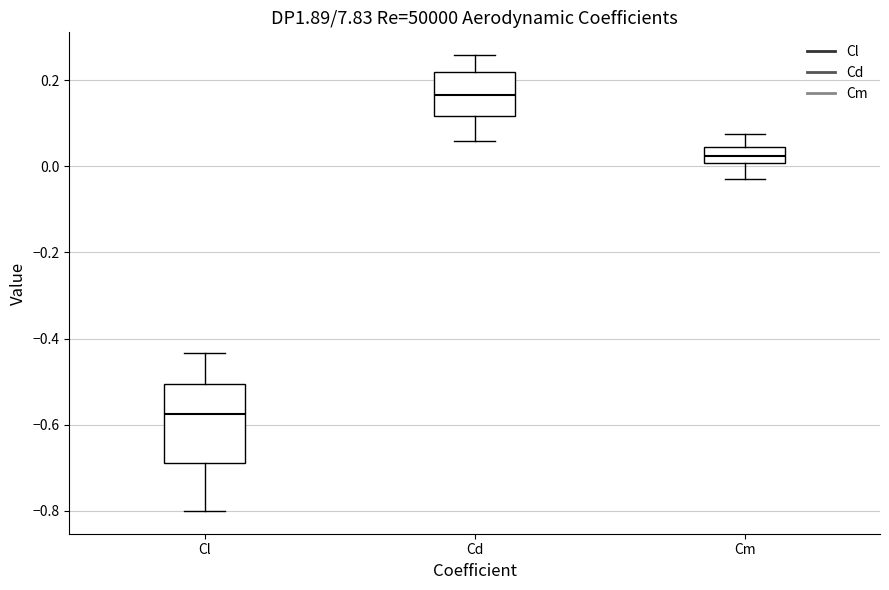

Reading left to right, transcribe this box plot: for each box, give where its median line is, the range the box spans, and where its two whiskers end, as read against the y-axis. The values are not printed on the chart, so give them approximately, as read against the axis.

Cl: median -0.58, box -0.68 to -0.50, whiskers -0.80 to -0.44
Cd: median 0.16, box 0.12 to 0.22, whiskers 0.06 to 0.26
Cm: median 0.02, box 0.00 to 0.04, whiskers -0.02 to 0.08